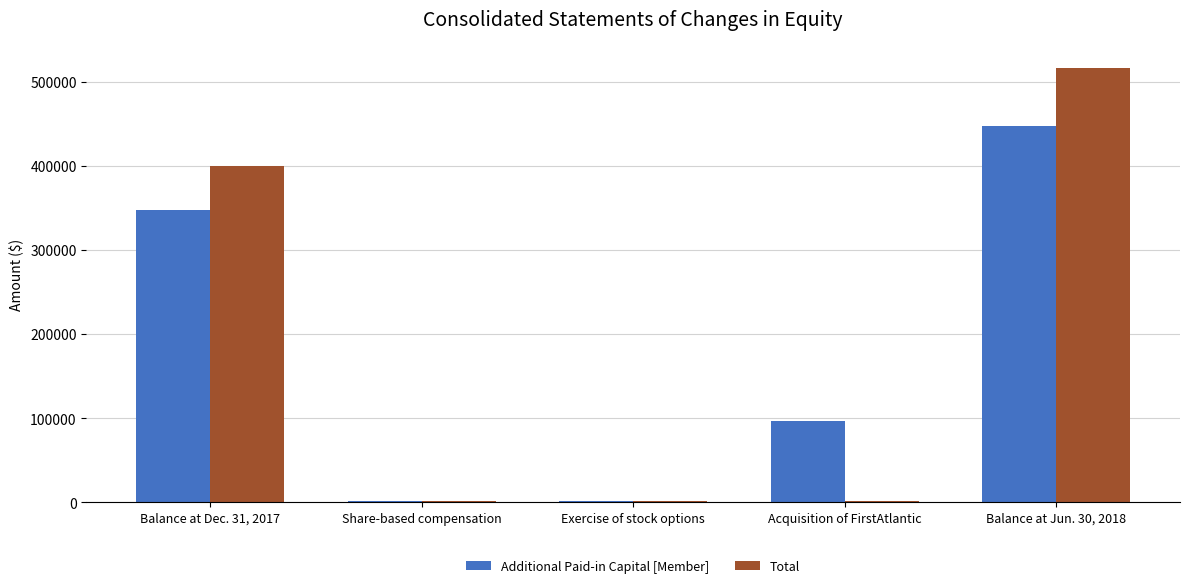

Count the number of categories in the chart.

5